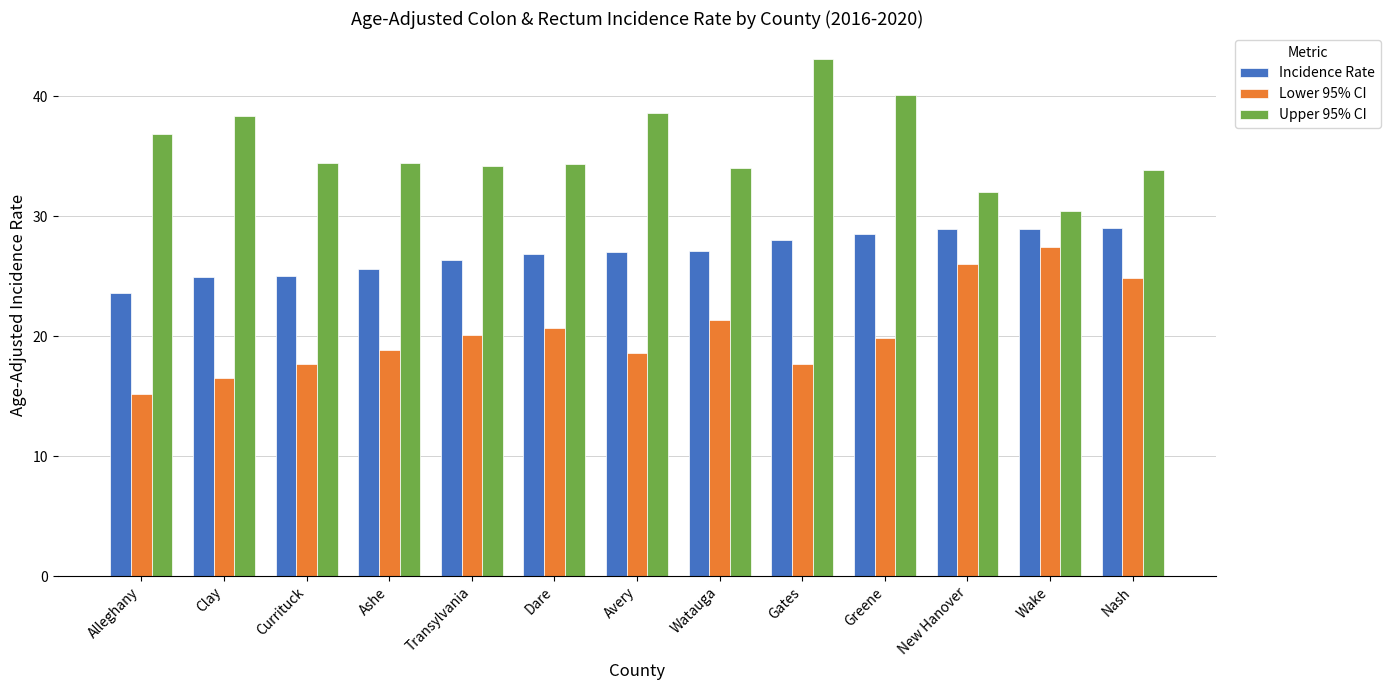

Rank the series by their average value, from highest to lowest.

Upper 95% CI, Incidence Rate, Lower 95% CI